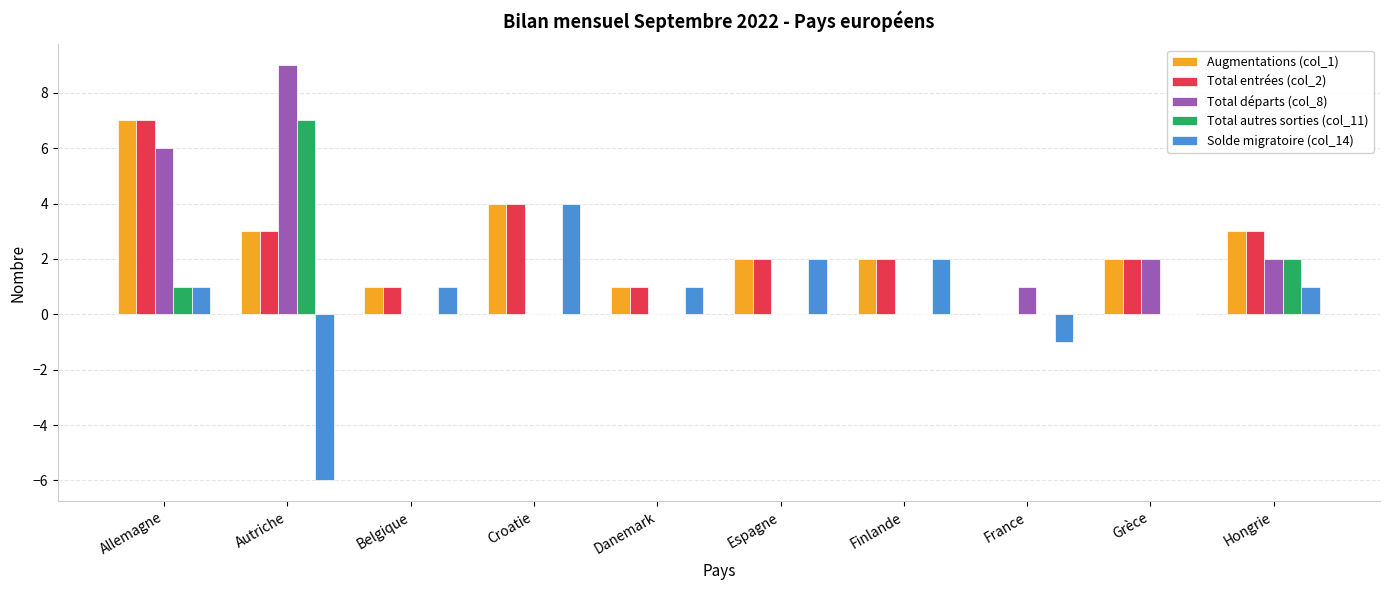

Are the bars horizontal?

No